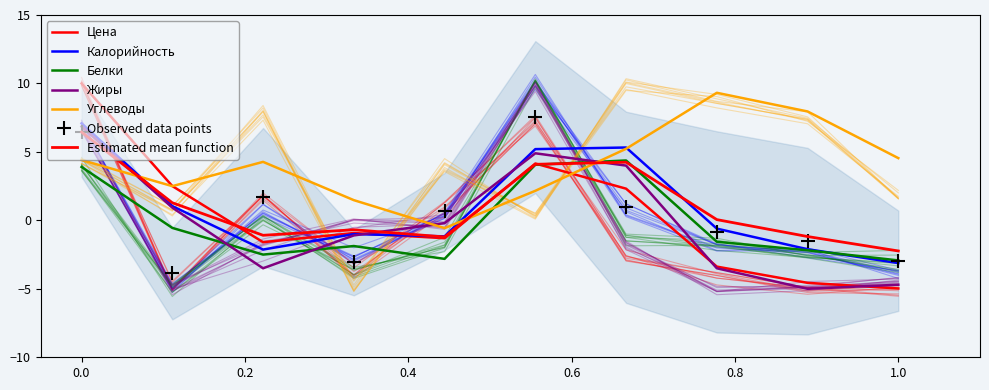

How many lines are shown in the chart?

5